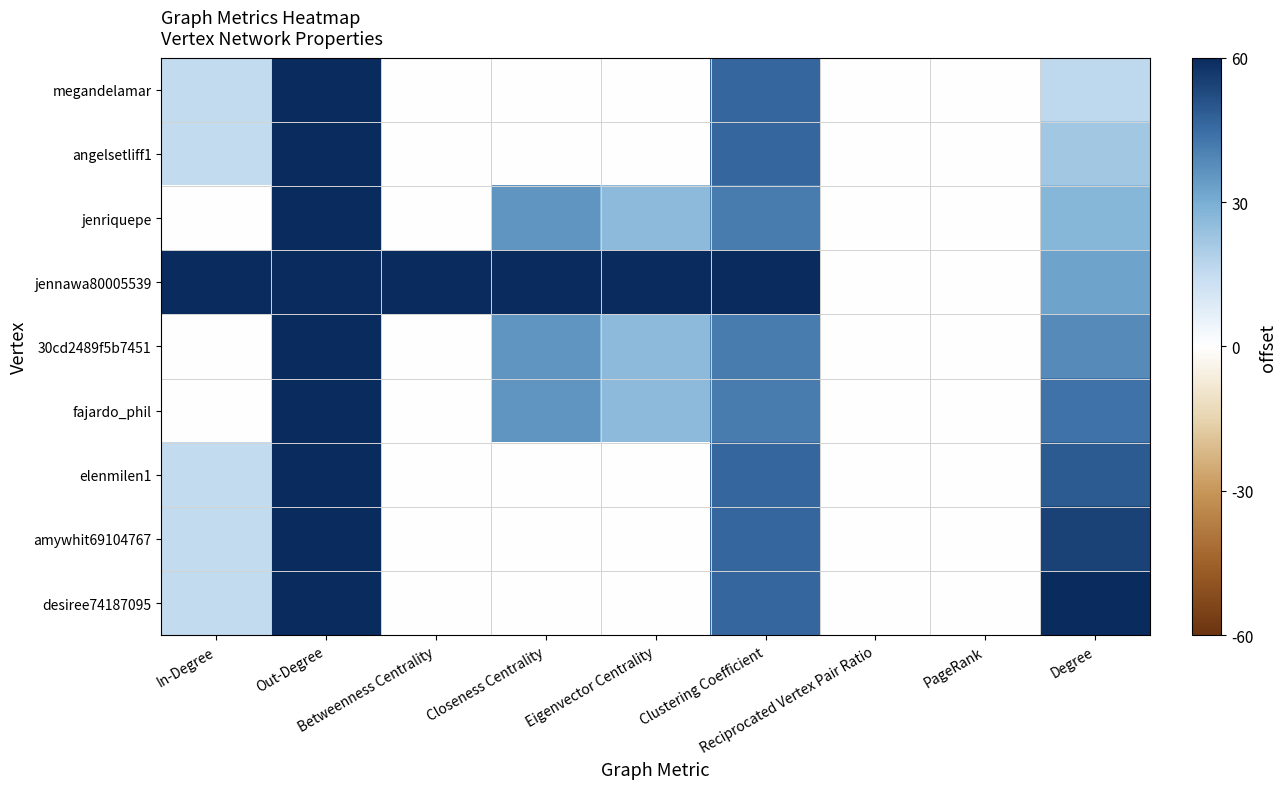

Reading left to right, transcribe all the data shown in this chart.

megandelamar: In-Degree=0.2	Out-Degree=1.0	Betweenness Centrality=0.0	Closeness Centrality=0.0	Eigenvector Centrality=0.0	Clustering Coefficient=0.8	Reciprocated Vertex Pair Ratio=0.0	PageRank=0.0	Degree=0.3
angelsetliff1: In-Degree=0.2	Out-Degree=1.0	Betweenness Centrality=0.0	Closeness Centrality=0.0	Eigenvector Centrality=0.0	Clustering Coefficient=0.8	Reciprocated Vertex Pair Ratio=0.0	PageRank=0.0	Degree=0.4
jenriquepe: In-Degree=0.0	Out-Degree=1.0	Betweenness Centrality=0.0	Closeness Centrality=0.6	Eigenvector Centrality=0.4	Clustering Coefficient=0.7	Reciprocated Vertex Pair Ratio=0.0	PageRank=0.0	Degree=0.5
jennawa80005539: In-Degree=1.0	Out-Degree=1.0	Betweenness Centrality=1.0	Closeness Centrality=1.0	Eigenvector Centrality=1.0	Clustering Coefficient=1.0	Reciprocated Vertex Pair Ratio=0.0	PageRank=0.0	Degree=0.5
30cd2489f5b7451: In-Degree=0.0	Out-Degree=1.0	Betweenness Centrality=0.0	Closeness Centrality=0.6	Eigenvector Centrality=0.4	Clustering Coefficient=0.7	Reciprocated Vertex Pair Ratio=0.0	PageRank=0.0	Degree=0.6
fajardo_phil: In-Degree=0.0	Out-Degree=1.0	Betweenness Centrality=0.0	Closeness Centrality=0.6	Eigenvector Centrality=0.4	Clustering Coefficient=0.7	Reciprocated Vertex Pair Ratio=0.0	PageRank=0.0	Degree=0.7
elenmilen1: In-Degree=0.2	Out-Degree=1.0	Betweenness Centrality=0.0	Closeness Centrality=0.0	Eigenvector Centrality=0.0	Clustering Coefficient=0.8	Reciprocated Vertex Pair Ratio=0.0	PageRank=0.0	Degree=0.8
amywhit69104767: In-Degree=0.2	Out-Degree=1.0	Betweenness Centrality=0.0	Closeness Centrality=0.0	Eigenvector Centrality=0.0	Clustering Coefficient=0.8	Reciprocated Vertex Pair Ratio=0.0	PageRank=0.0	Degree=0.9
desiree74187095: In-Degree=0.2	Out-Degree=1.0	Betweenness Centrality=0.0	Closeness Centrality=0.0	Eigenvector Centrality=0.0	Clustering Coefficient=0.8	Reciprocated Vertex Pair Ratio=0.0	PageRank=0.0	Degree=1.0